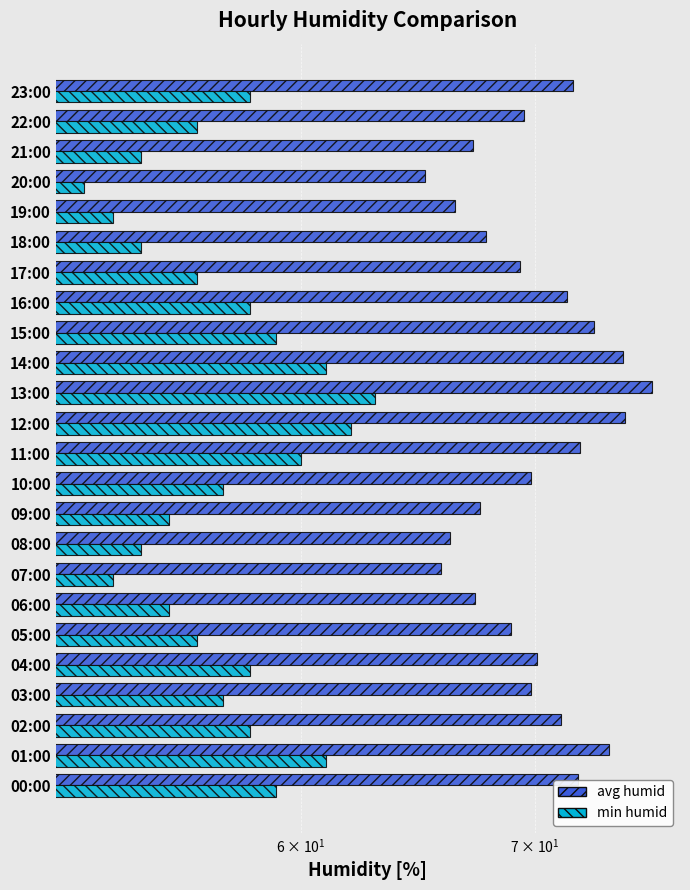

Which series has the largest total across all categories?

avg humid